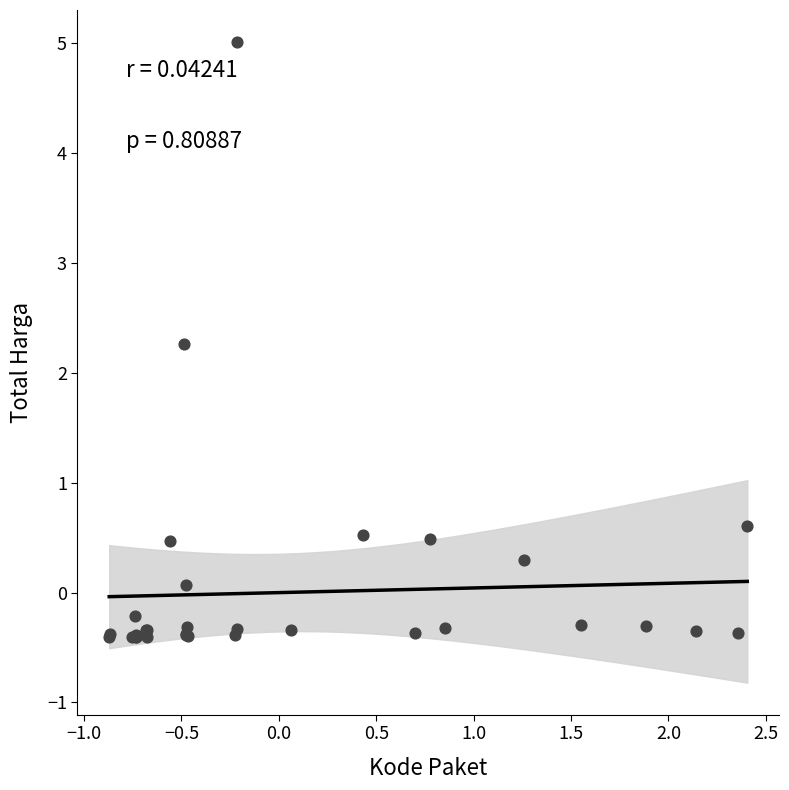

What Y value in the scatter plot is closest to 2?

2.3